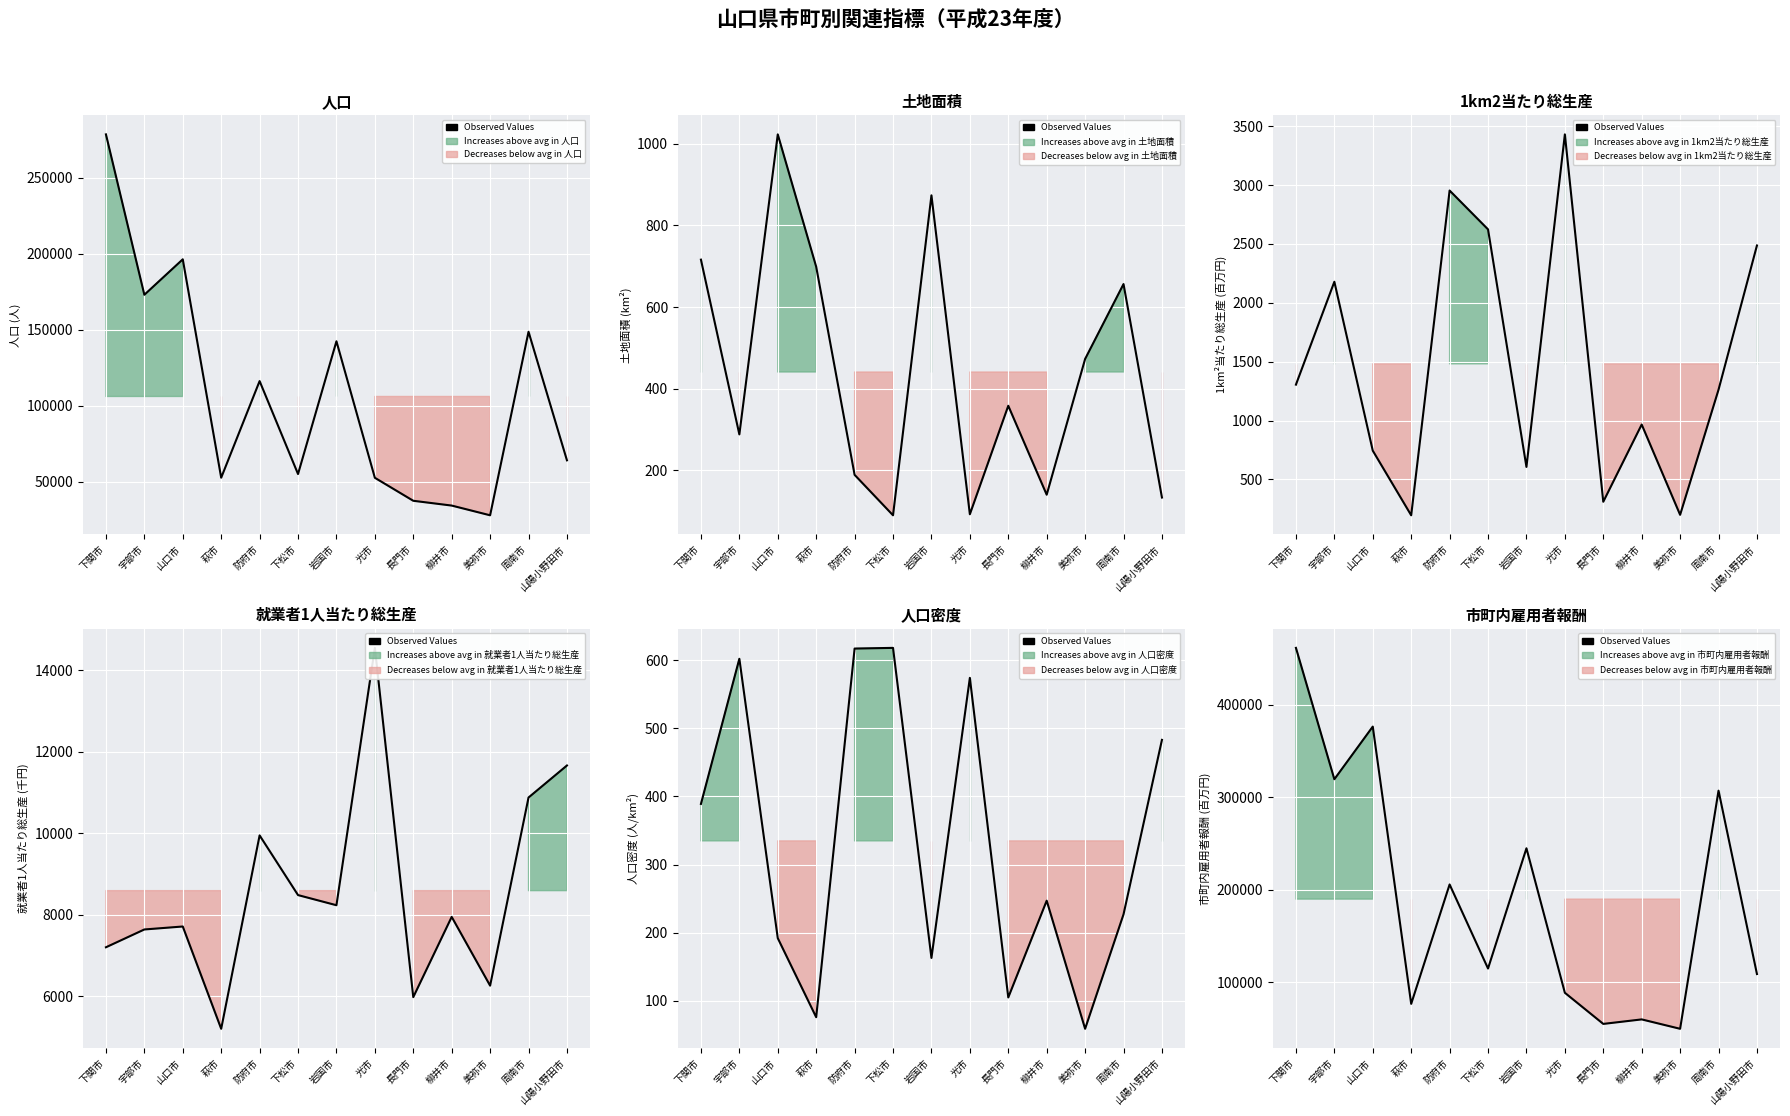

What is the difference between the maximum and minimum values?

411882